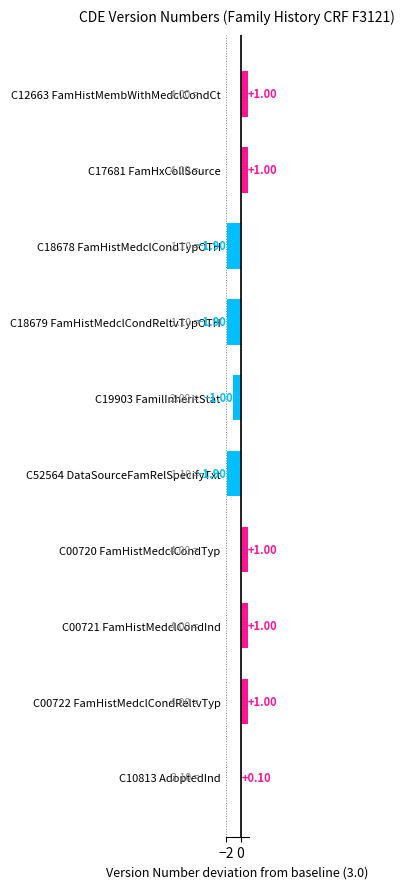

What is the difference between the values at C18678 FamHistMedclCondTypOTH and C19903 FamilInheritStat?

0.9